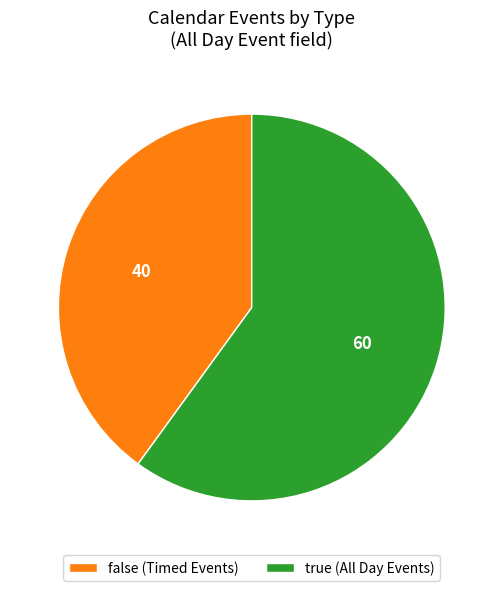

What is the ratio of the value at false (Timed Events) to the value at true (All Day Events)?

0.7